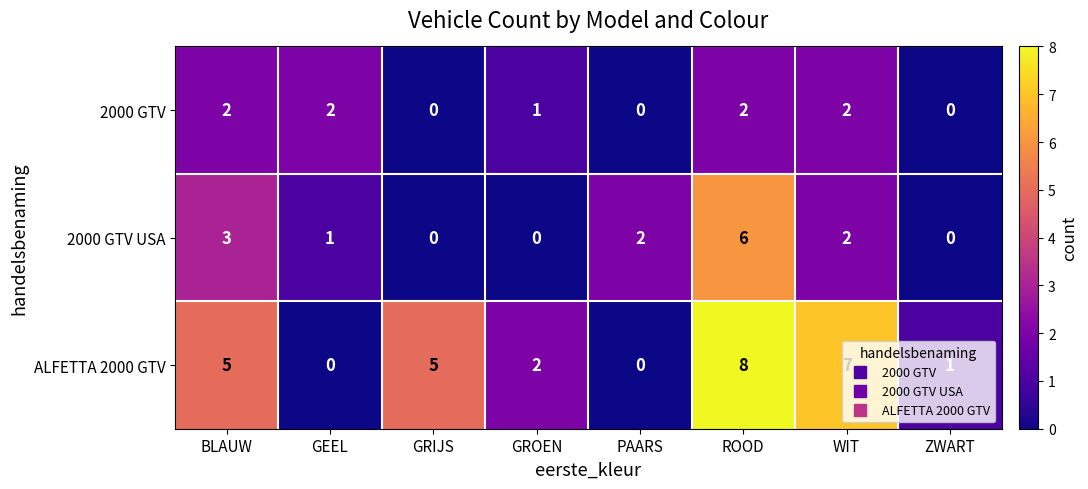

What is the approximate value of 2000 GTV USA at ROOD?

6